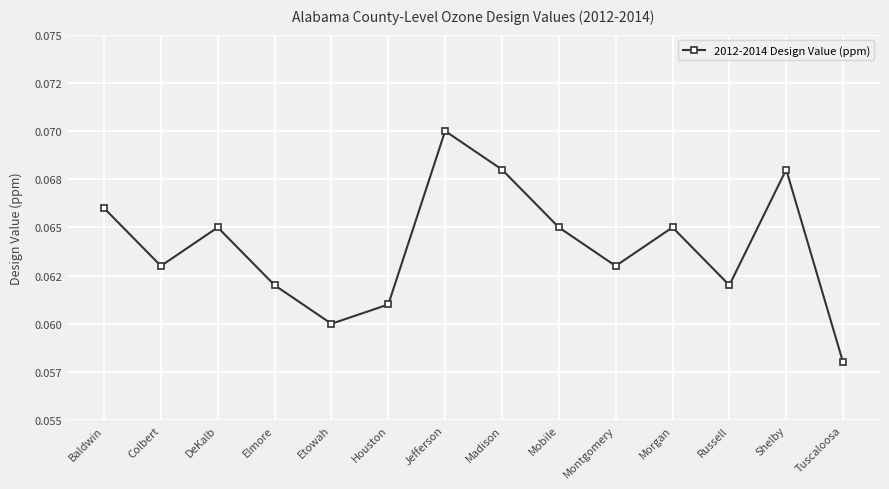

Is this an area chart (filled region under the line)?

No